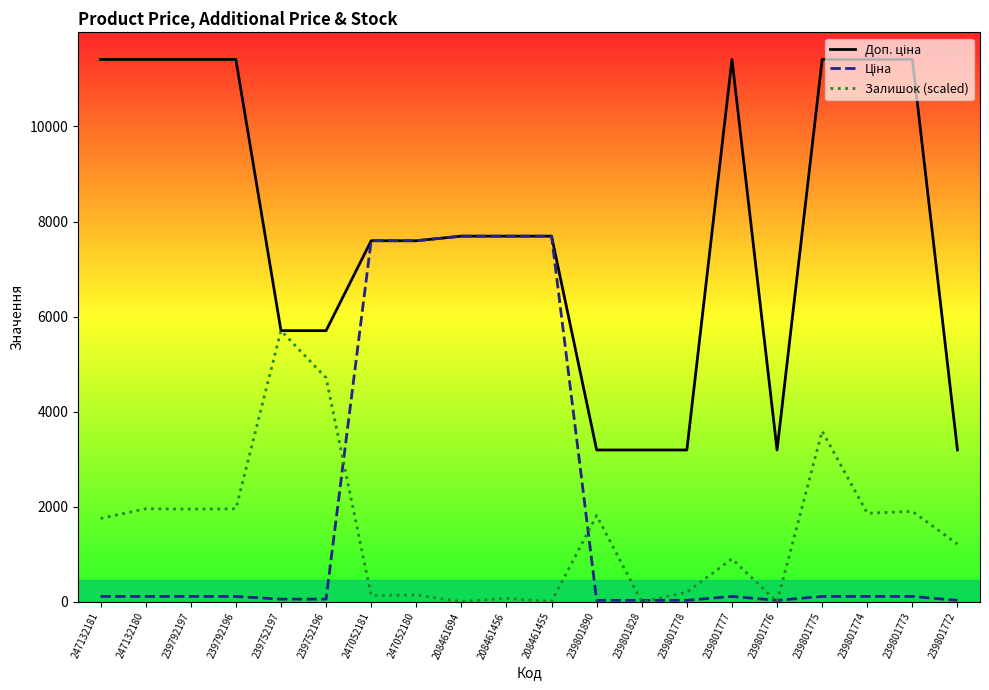

What is the label of the 18th point from the left?

239801774